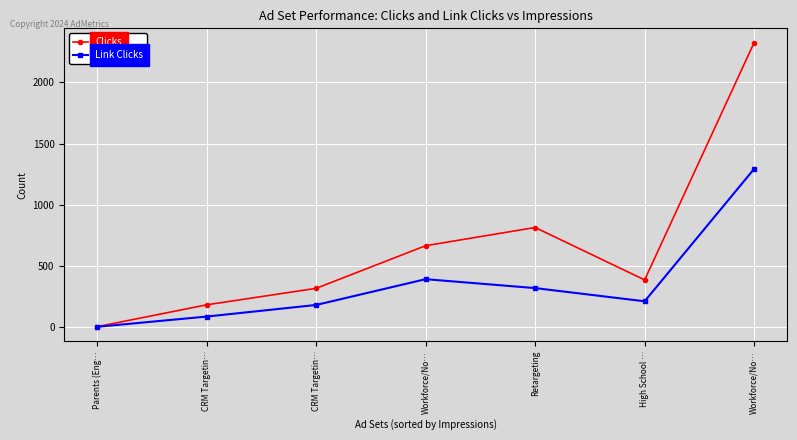

What are all the series names shown in the legend?

Clicks, Link Clicks